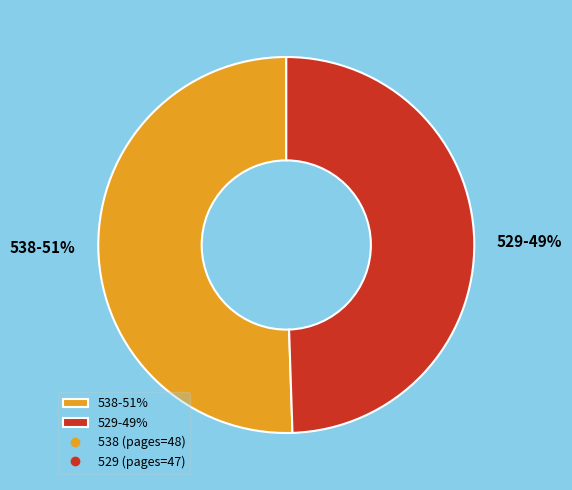

Is it true that 538 is 51% of the pie?

True